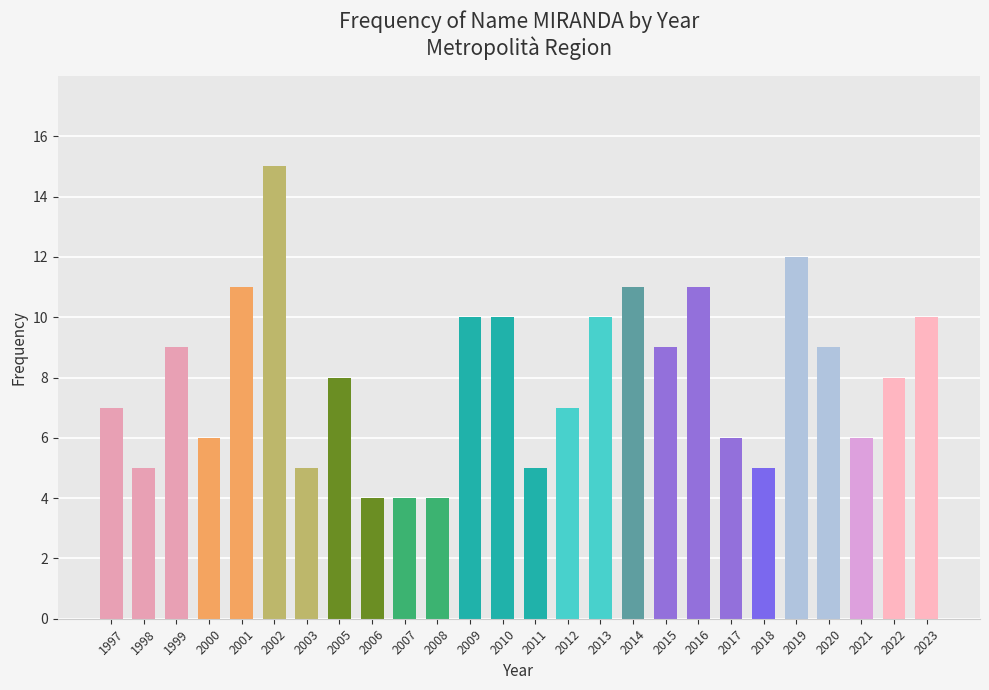

Does the chart contain stacked bars?

No